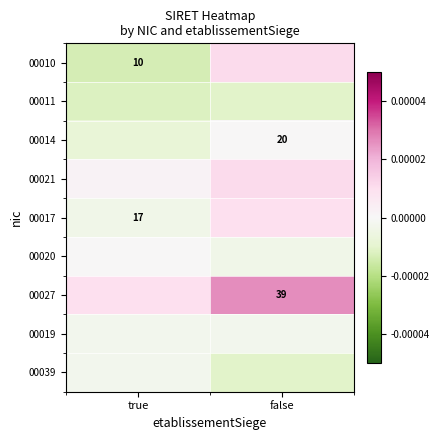

True or false: 00020 has a value of -0.0 at false.

True